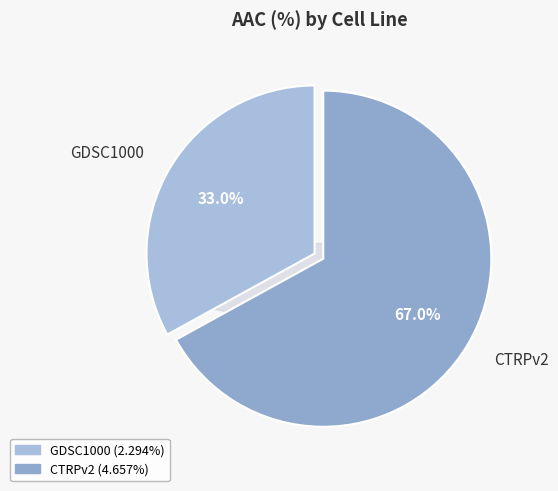

Do GDSC1000 and CTRPv2 together represent more than half of the pie?

Yes